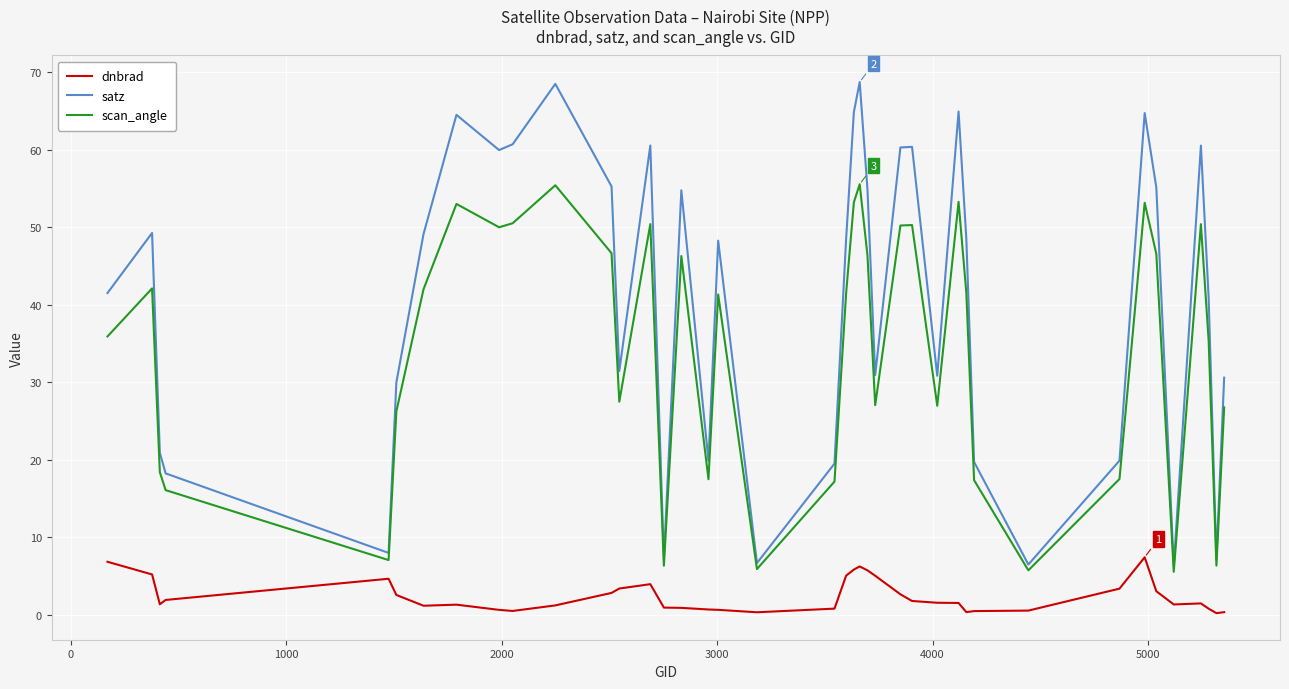

True or false: satz and scan_angle cross at least once.

False